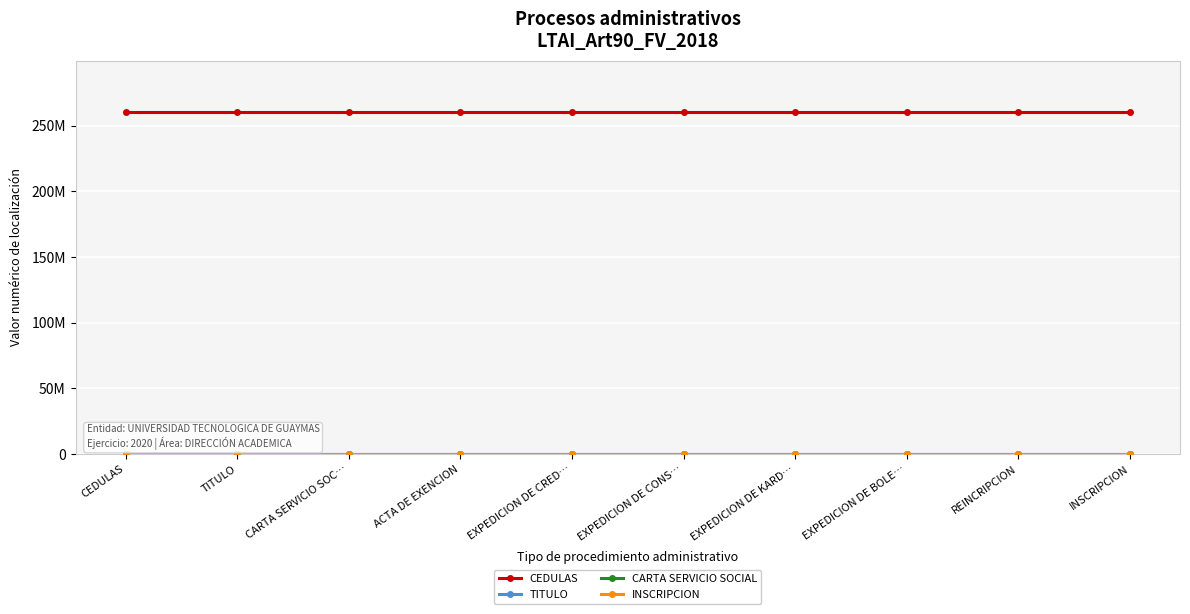

Reading left to right, extract all data points from this chart.

CEDULAS: CEDULAS=260290061	TITULO=260290061	CARTA SERVICIO SOC…=260290061	ACTA DE EXENCION=260290061	EXPEDICION DE CRED…=260290061	EXPEDICION DE CONS…=260290061	EXPEDICION DE KARD…=260290061	EXPEDICION DE BOLE…=260290061	REINCRIPCION=260290061	INSCRIPCION=260290061
TITULO: CEDULAS=85509	TITULO=85509	CARTA SERVICIO SOC…=85509	ACTA DE EXENCION=85509	EXPEDICION DE CRED…=85509	EXPEDICION DE CONS…=85509	EXPEDICION DE KARD…=85509	EXPEDICION DE BOLE…=85509	REINCRIPCION=85509	INSCRIPCION=85509
CARTA SERVICIO SOCIAL: CEDULAS=29	TITULO=29	CARTA SERVICIO SOC…=29	ACTA DE EXENCION=29	EXPEDICION DE CRED…=29	EXPEDICION DE CONS…=29	EXPEDICION DE KARD…=29	EXPEDICION DE BOLE…=29	REINCRIPCION=29	INSCRIPCION=29
INSCRIPCION: CEDULAS=26	TITULO=26	CARTA SERVICIO SOC…=26	ACTA DE EXENCION=26	EXPEDICION DE CRED…=26	EXPEDICION DE CONS…=26	EXPEDICION DE KARD…=26	EXPEDICION DE BOLE…=26	REINCRIPCION=26	INSCRIPCION=26